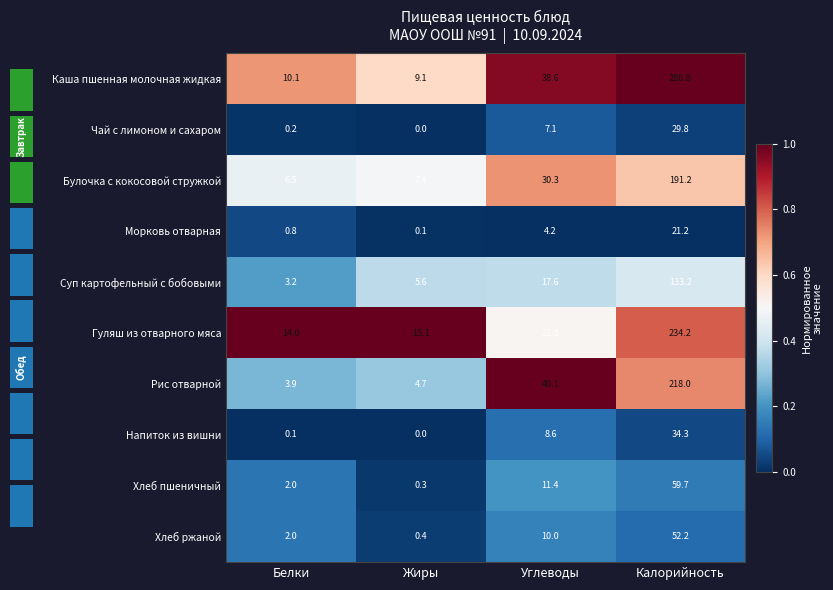

The value of Каша пшенная молочная жидкая at Белки is 10.1. True or false?

True